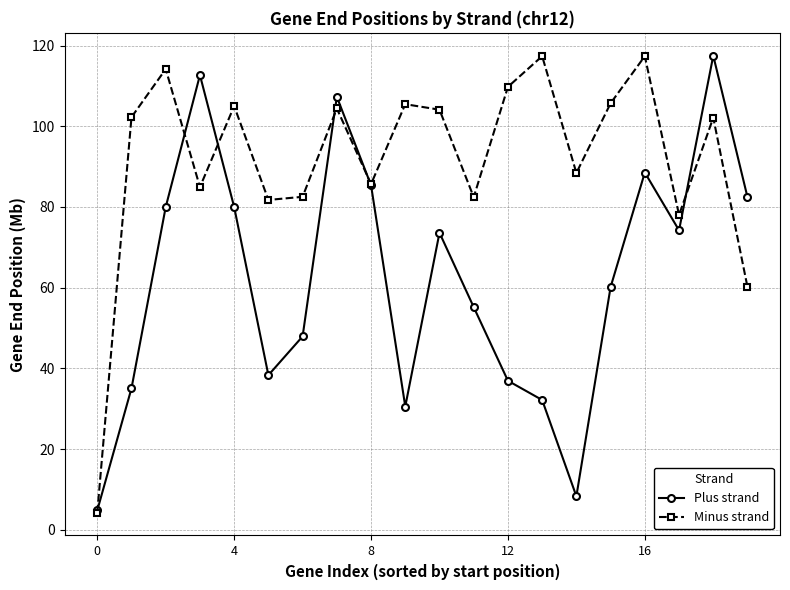

Rank the series by their average value, from highest to lowest.

Minus strand, Plus strand